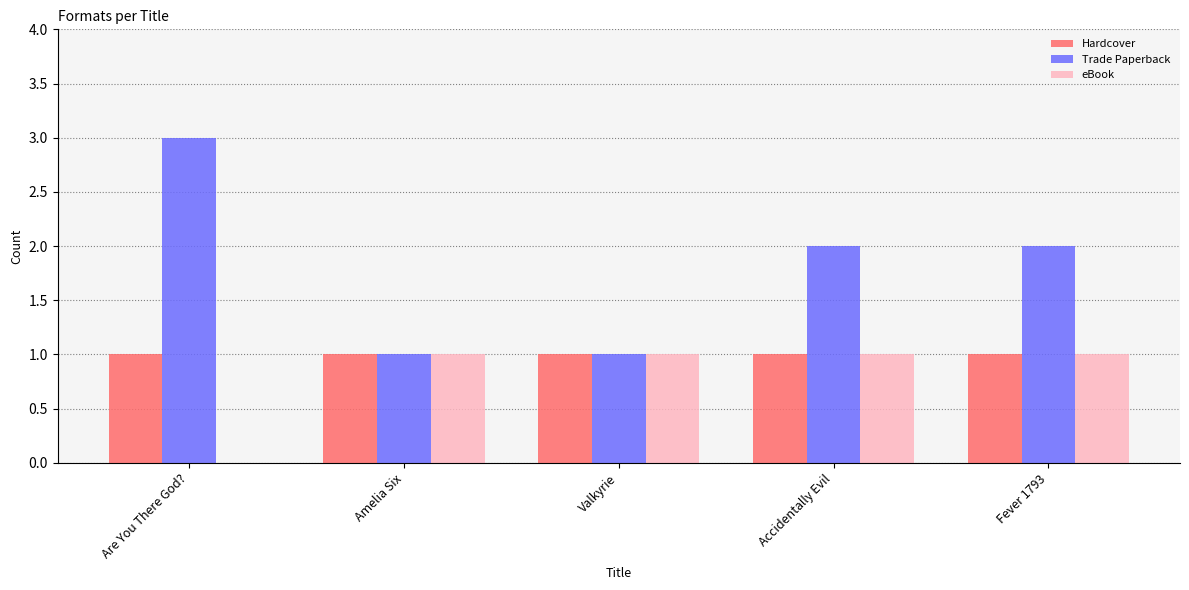

True or false: eBook has a value of 0 at Accidentally Evil.

False